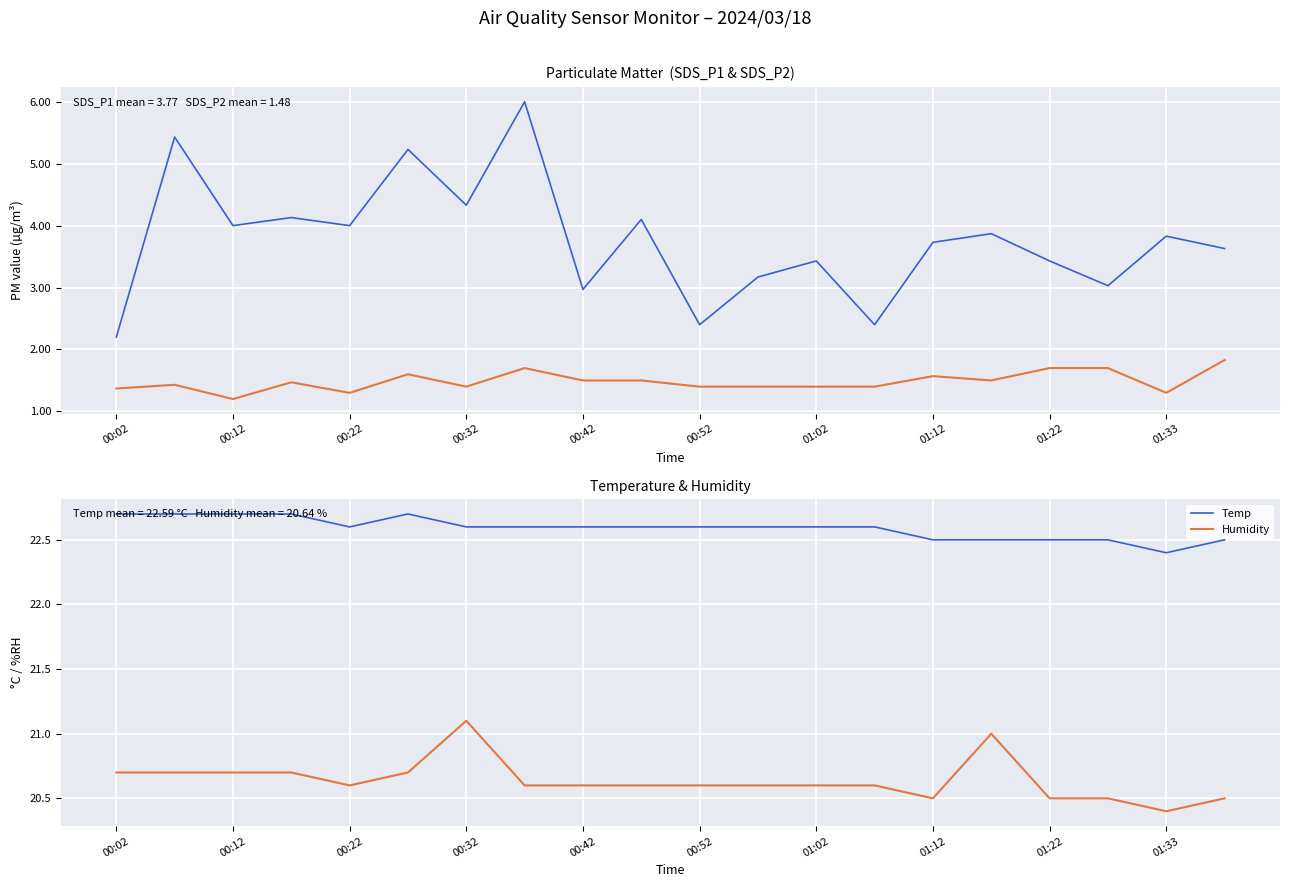

True or false: Humidity and Temp intersect in this chart.

False